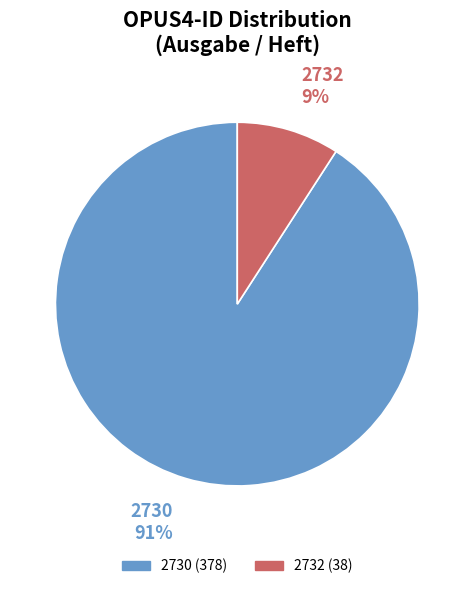

How many slices are in this pie chart?

2